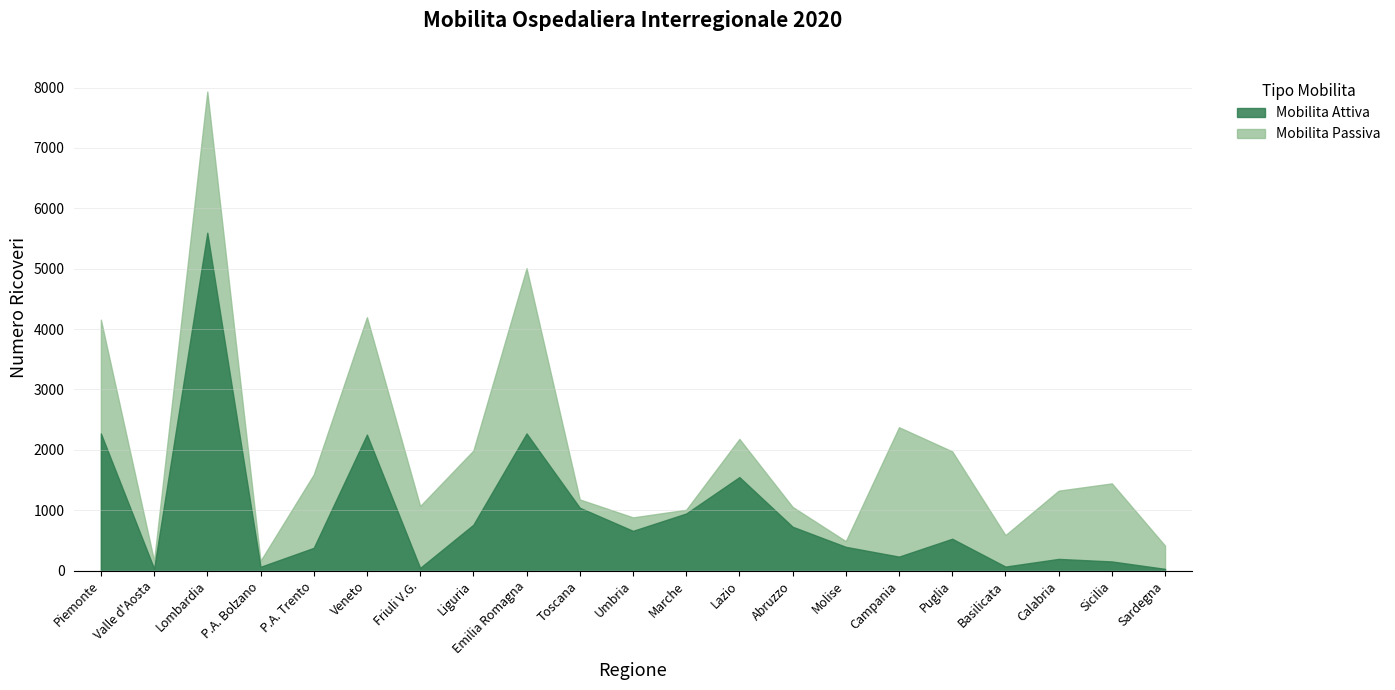

Count the number of data series in this chart.

2